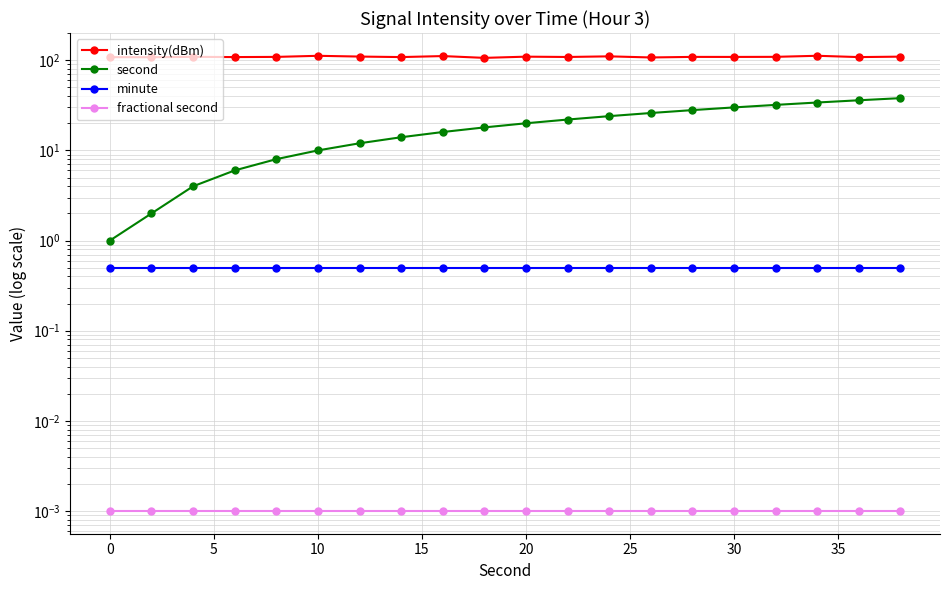

What is the sum of all minute values?

10.0